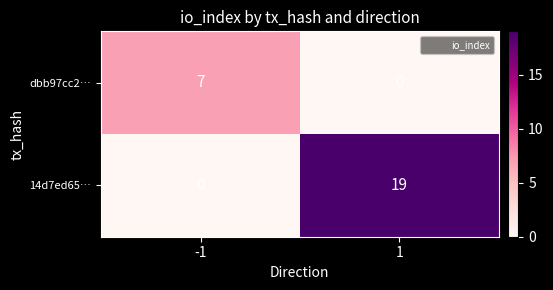

Reading right to left, transcribe all the data shown in this chart.

dbb97cc2…: 1=0	-1=7
14d7ed65…: 1=19	-1=0